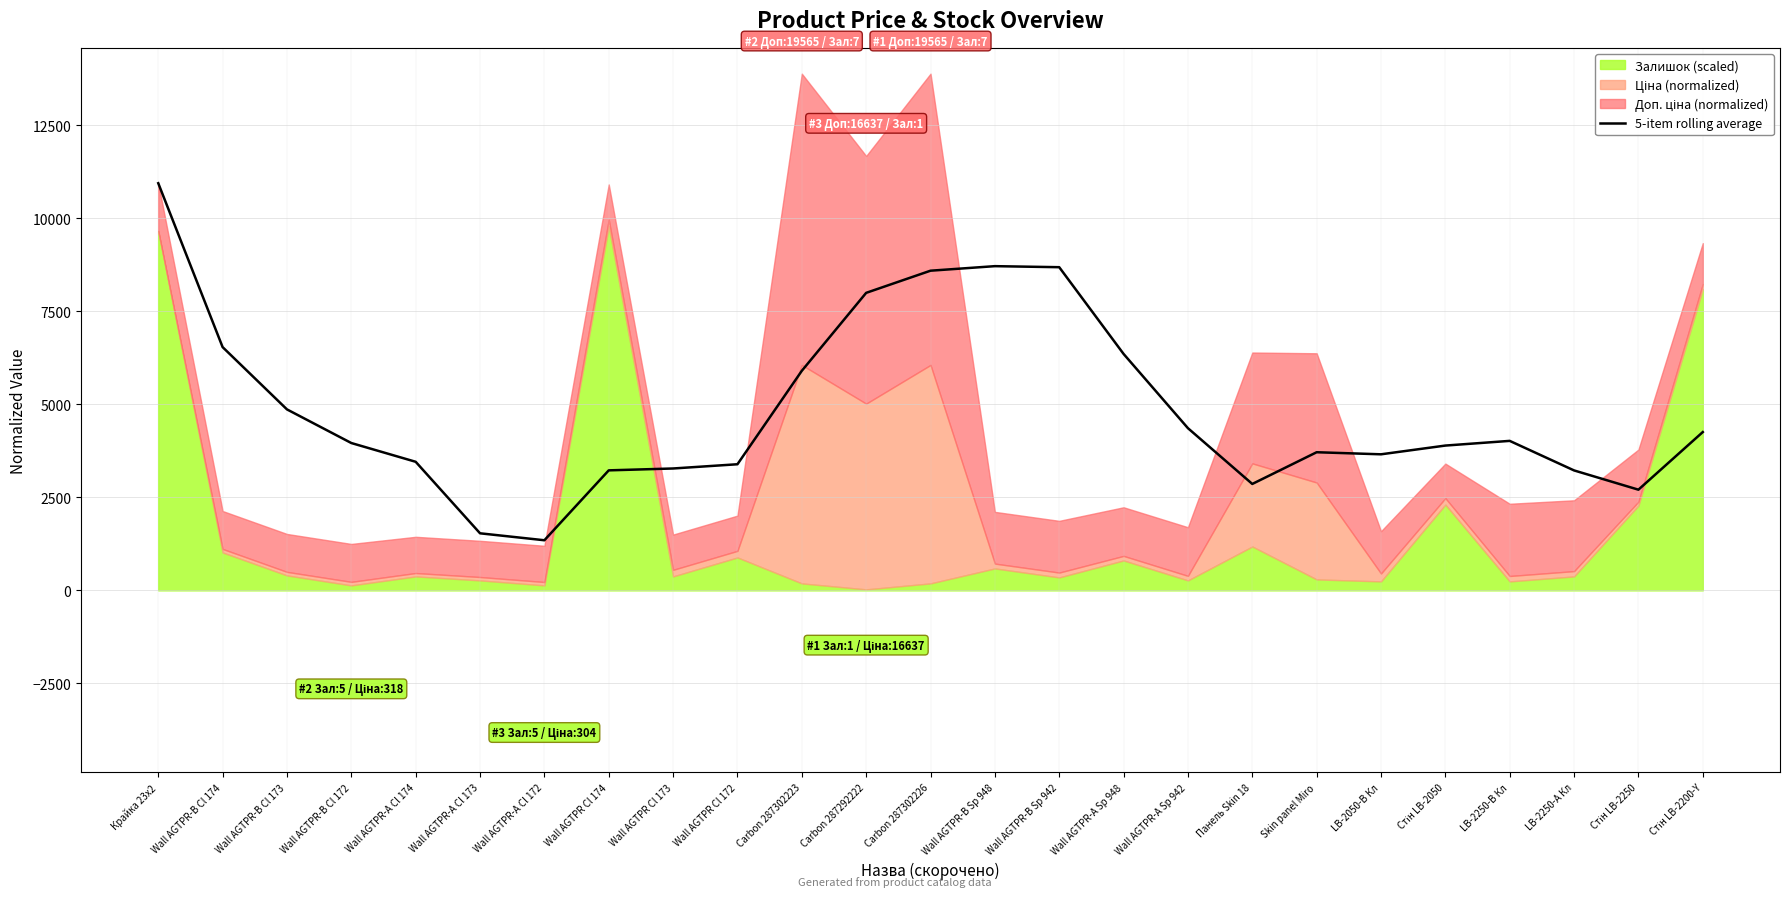

Reading left to right, what are all the values shown in this chart?

Крайка 23x2=10940.1	Wall AGTPR-B Cl 174=6536.3	Wall AGTPR-B Cl 173=4862.9	Wall AGTPR-B Cl 172=3959.2	Wall AGTPR-A Cl 174=3455.2	Wall AGTPR-A Cl 173=1533.7	Wall AGTPR-A Cl 172=1346.9	Wall AGTPR Cl 174=3225.0	Wall AGTPR Cl 173=3275.2	Wall AGTPR Cl 172=3389.0	Carbon 287302223=5899.2	Carbon 287292222=7994.0	Carbon 287302226=8589.3	Wall AGTPR-B Sp 948=8711.3	Wall AGTPR-B Sp 942=8683.3	Wall AGTPR-A Sp 948=6353.3	Wall AGTPR-A Sp 942=4358.1	Панель Skin 18=2859.6	Skin panel Miro=3711.8	LB-2050-B Кл=3656.2	Стін LB-2050=3890.9	LB-2250-B Кл=4017.0	LB-2250-A Кл=3223.0	Стін LB-2250=2705.7	Стін LB-2200-Y=4253.8